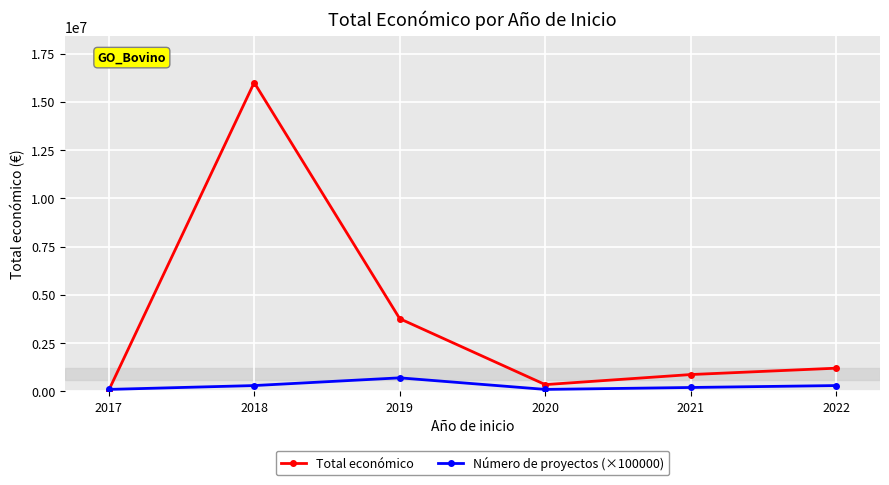

Reading left to right, transcribe all the data shown in this chart.

Total económico: 42072	16005849	3766269	348843	870728	1200932
Número de proyectos (×100000): 100000	300000	700000	100000	200000	300000